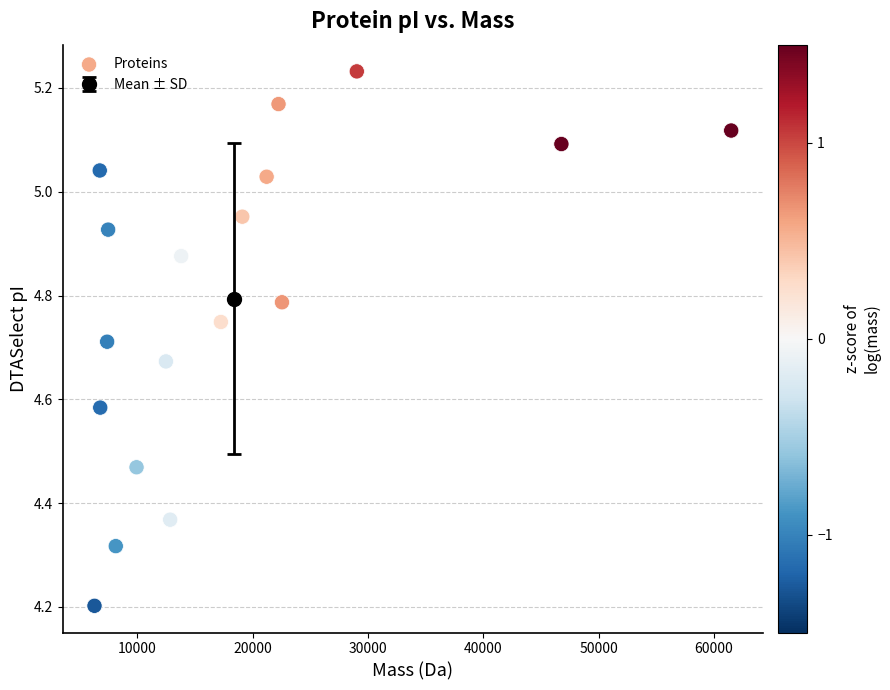

What Y value in the scatter plot is closest to 4?

4.2